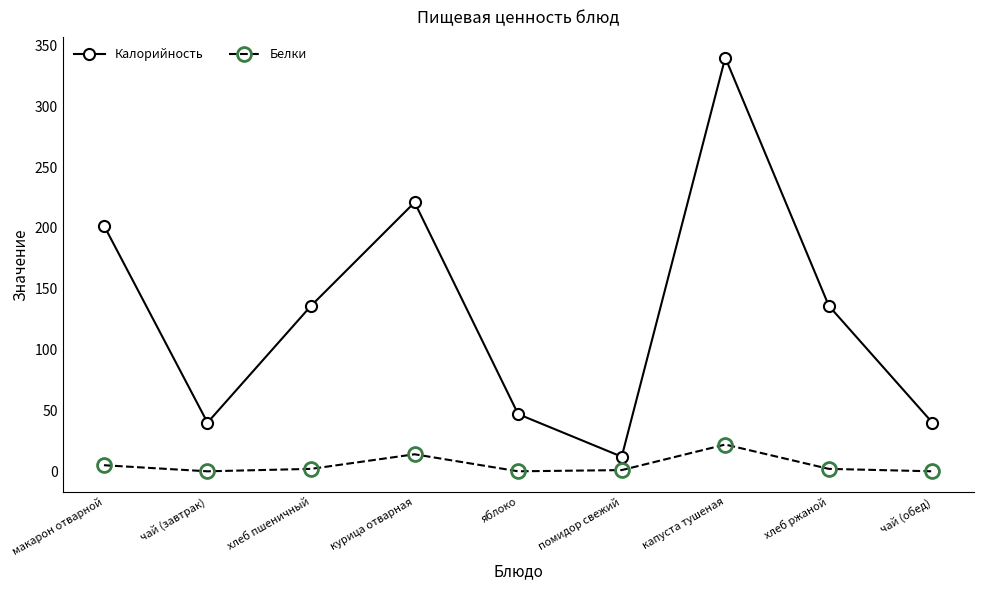

What is the minimum value for Калорийность?

12